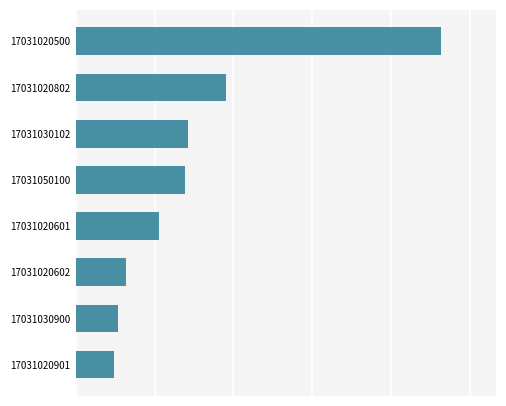

Does the chart contain any negative values?

No